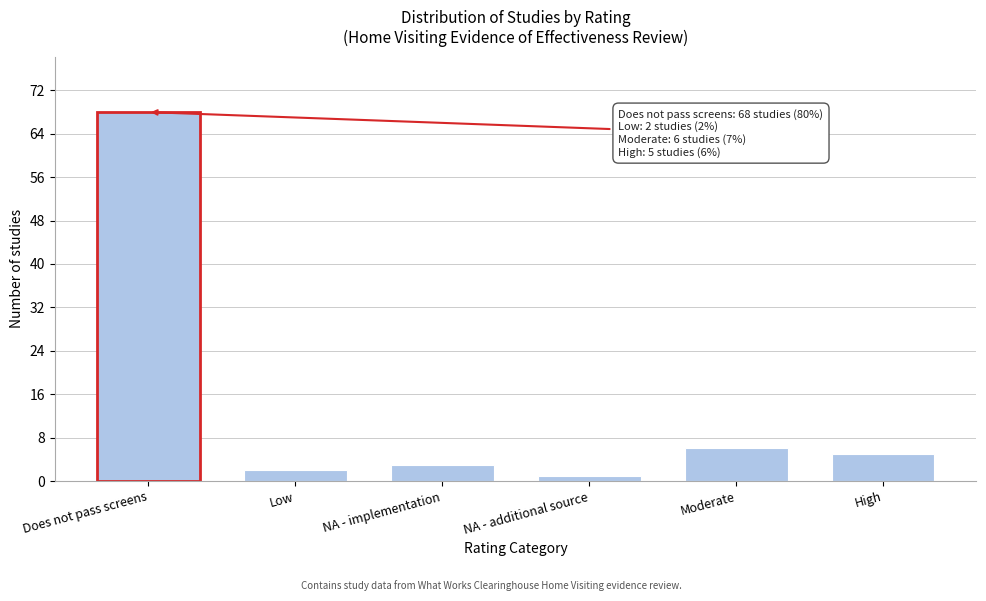

Reading left to right, list all the values displayed in this chart.

68	2	3	1	6	5